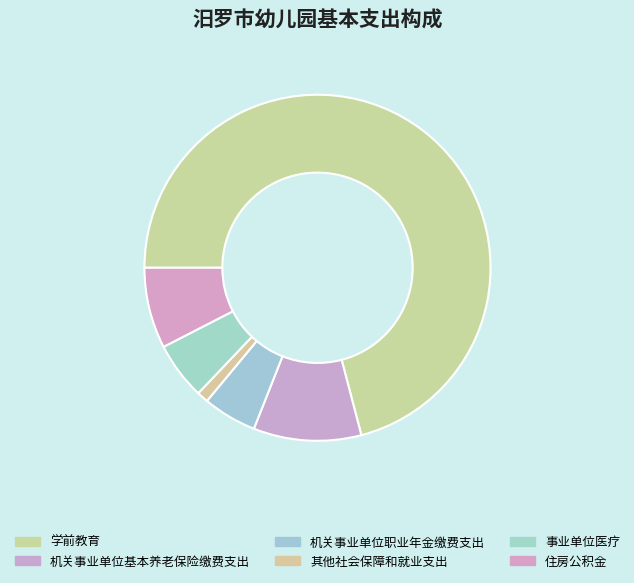

Does any single category account for the majority?

Yes